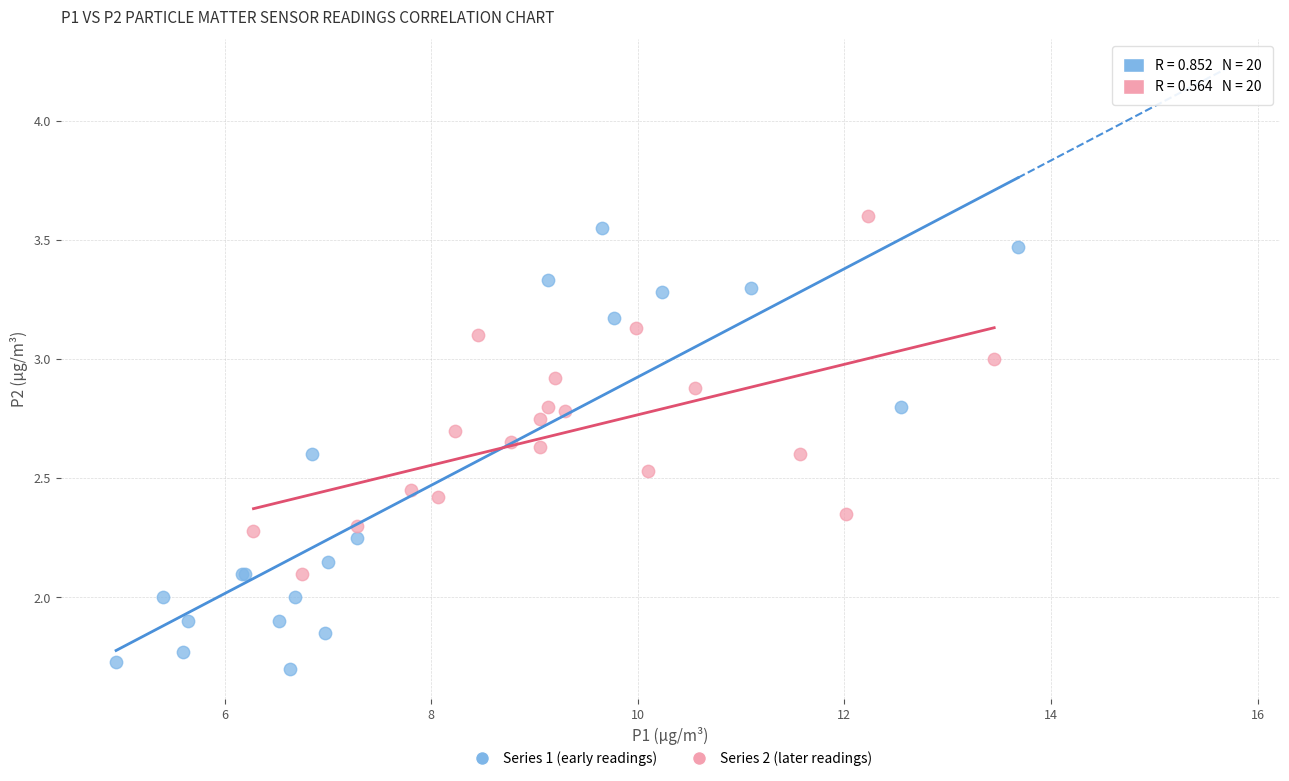

Which series contains the lowest Y value?

Series 1 (early readings)